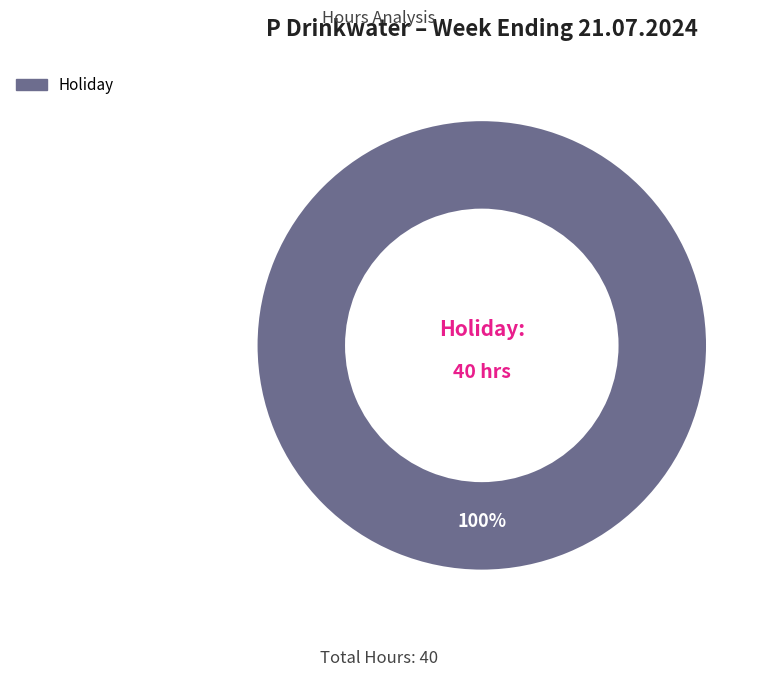

Is there a majority slice in this chart?

Yes